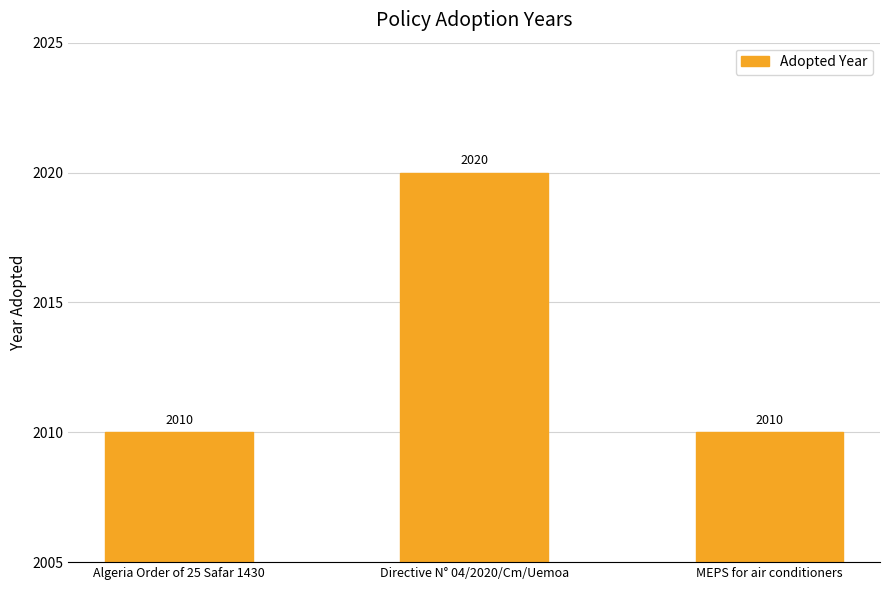

The chart shows a value of 2010 at Algeria Order of 25 Safar 1430. True or false?

True